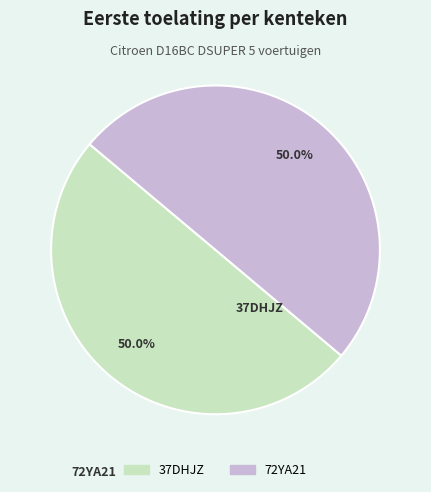

True or false: 72YA21 accounts for 62% of the total.

False